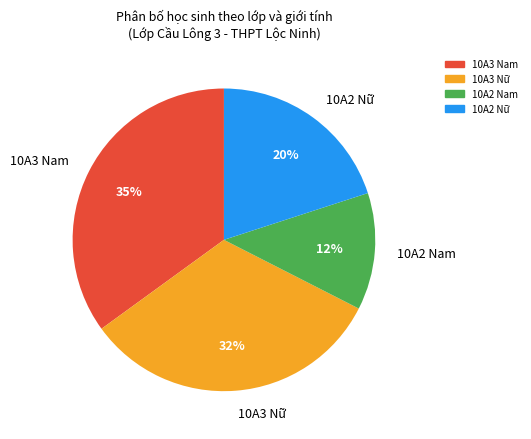

Do 10A2 Nam and 10A2 Nữ together represent more than half of the pie?

No